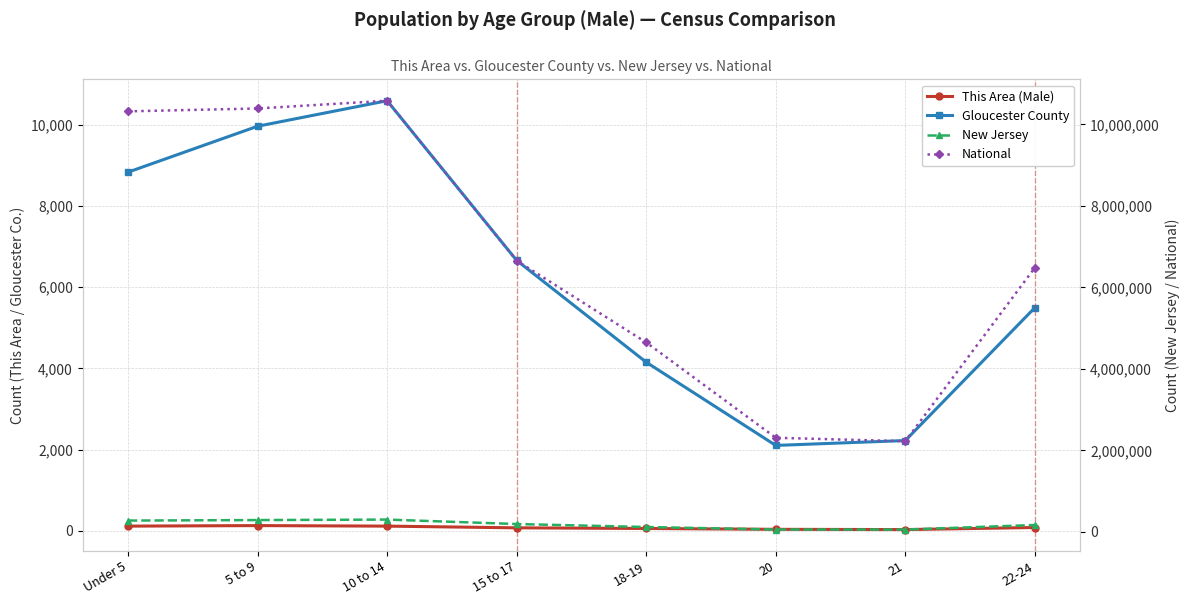

What is the difference between the maximum and second lowest values in the This Area (Male) series?

92